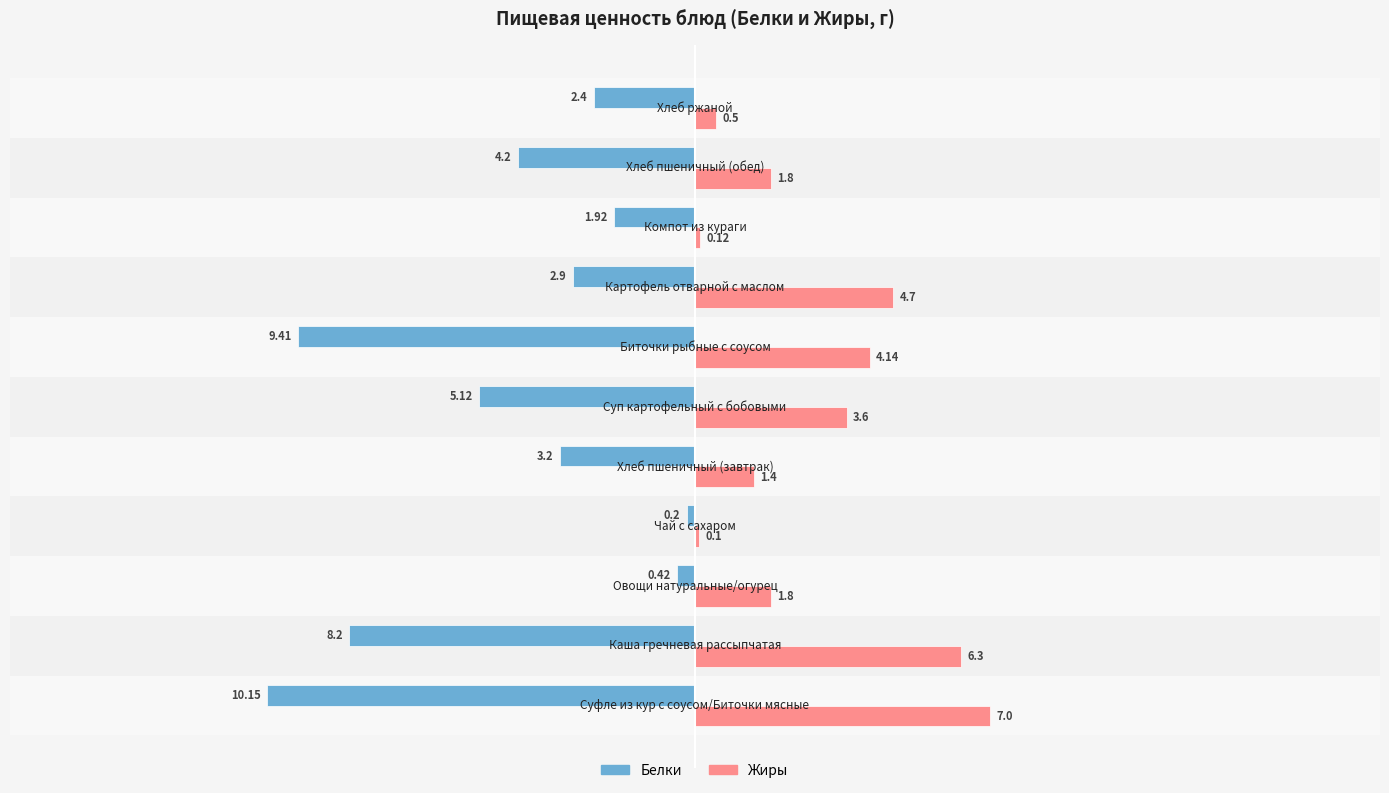

What is the difference between the second highest and second lowest values in the Белки series?

9.0